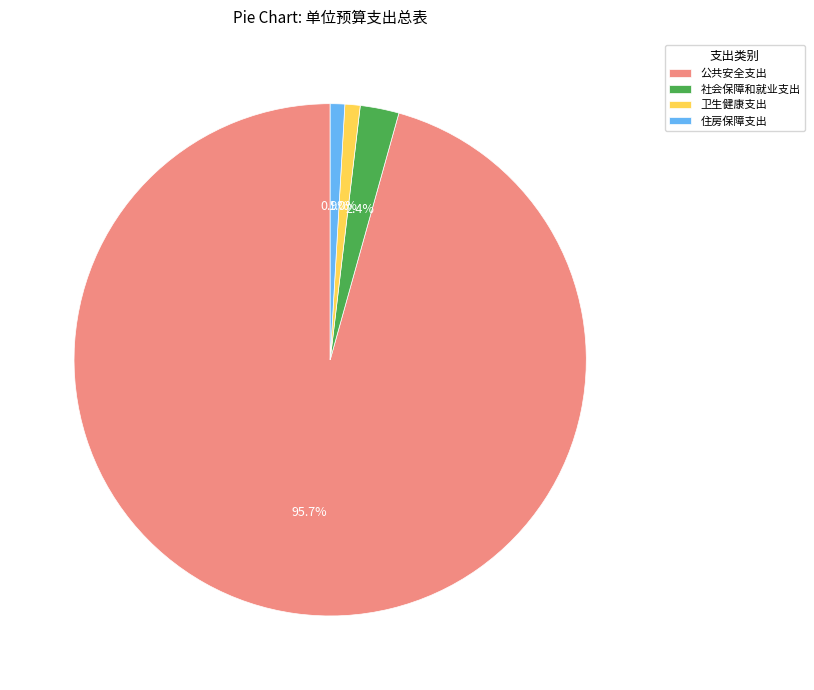

Is it true that 卫生健康支出 is 11% of the pie?

False